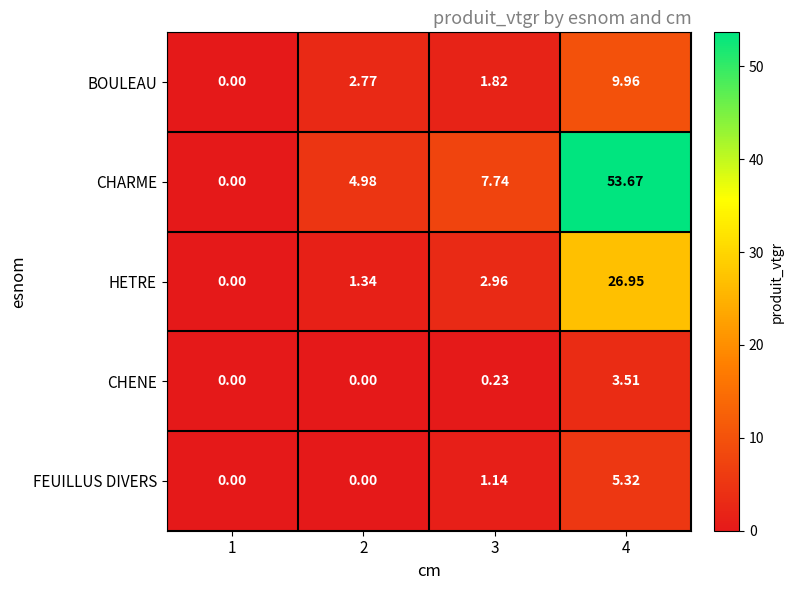

How many values in the FEUILLUS DIVERS series exceed 1?

2